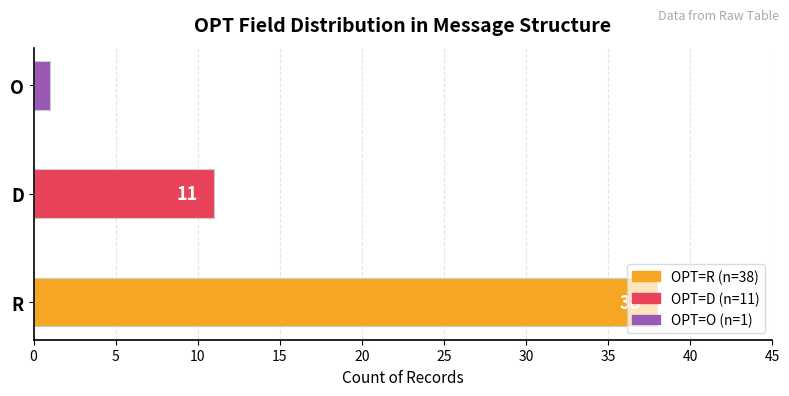

The chart shows a value of 11 at D. True or false?

True